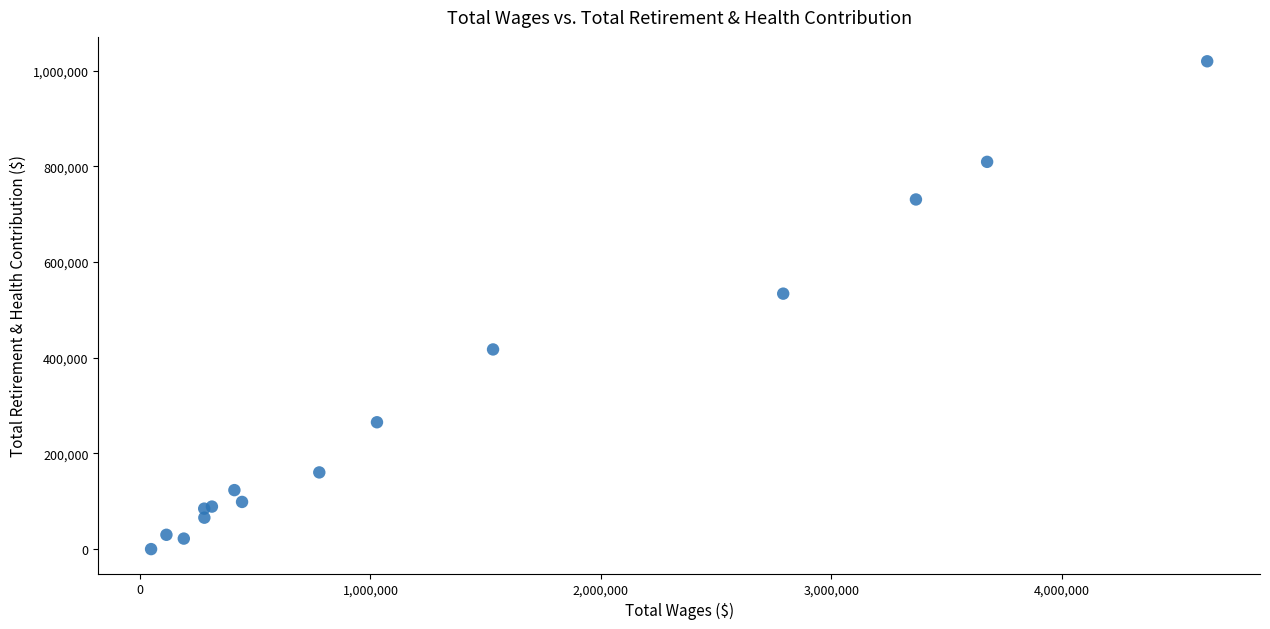

What Y value in the scatter plot is closest to 509690?

533822